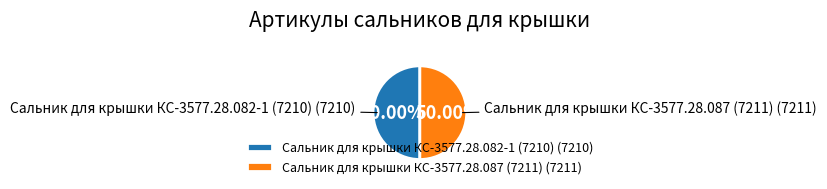

Count the number of slices in the pie.

2